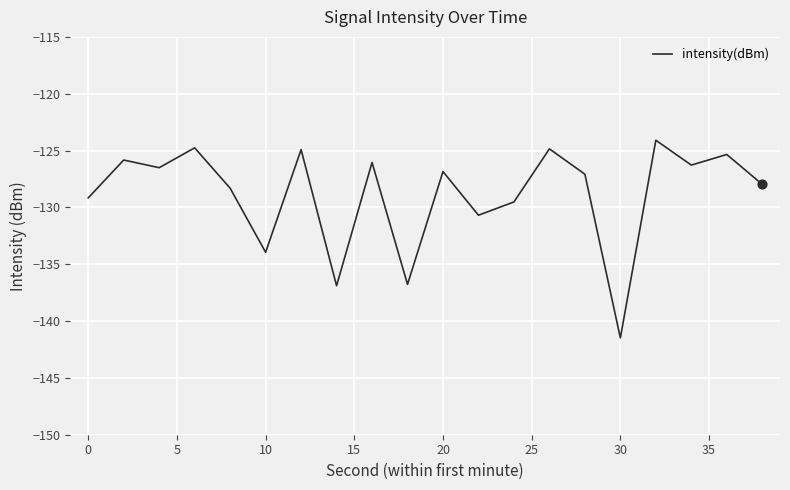

What is the smallest value displayed?

-141.5